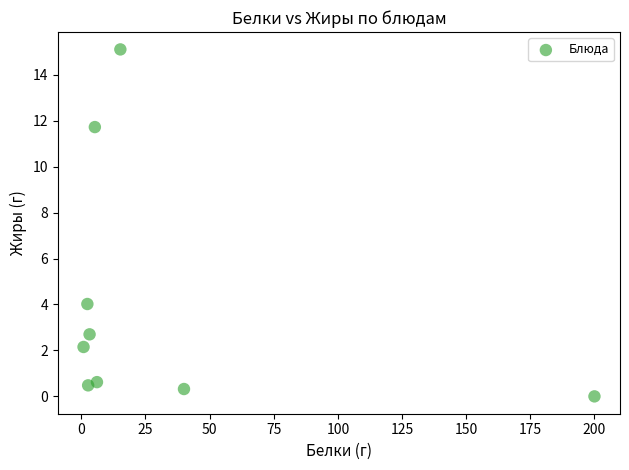

What is the range of Y values (max minus min)?

15.1